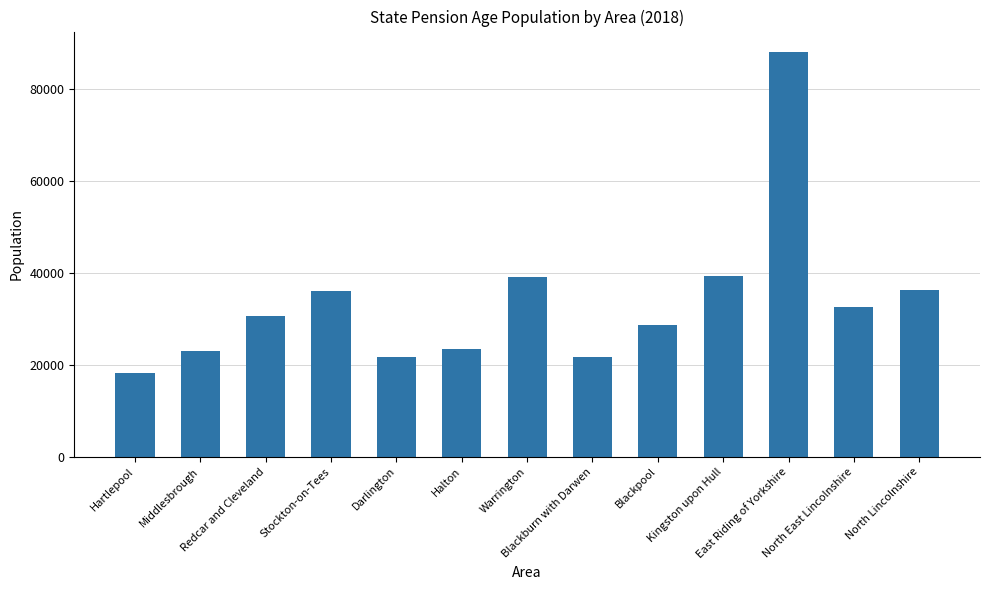

What is the difference between the maximum and minimum values?

70023.5